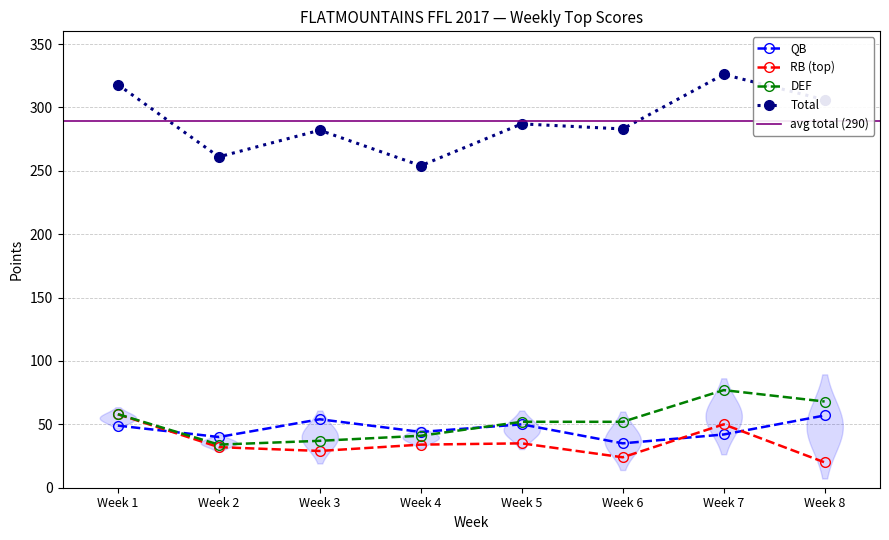

Which series has the largest total across all categories?

Total